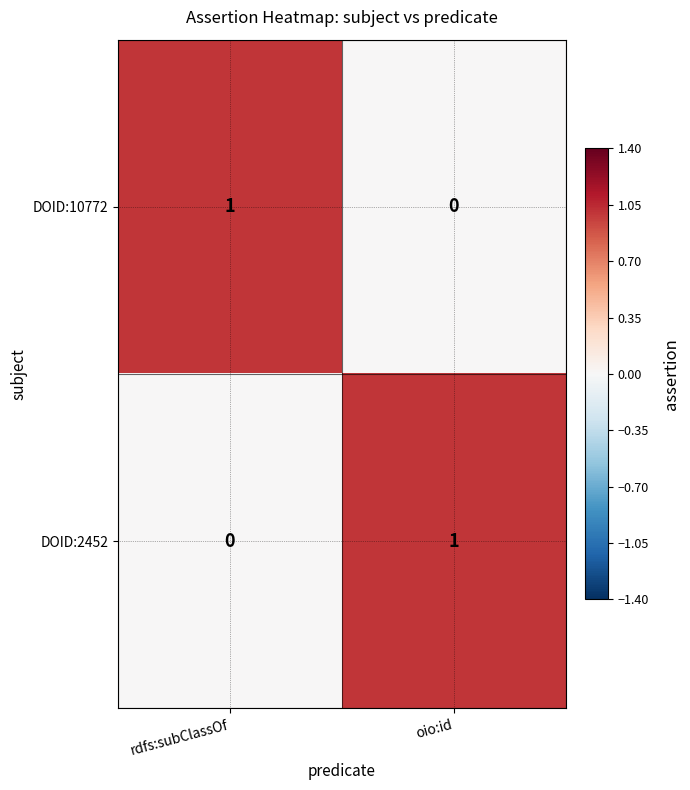

How many categories are shown in the chart?

2